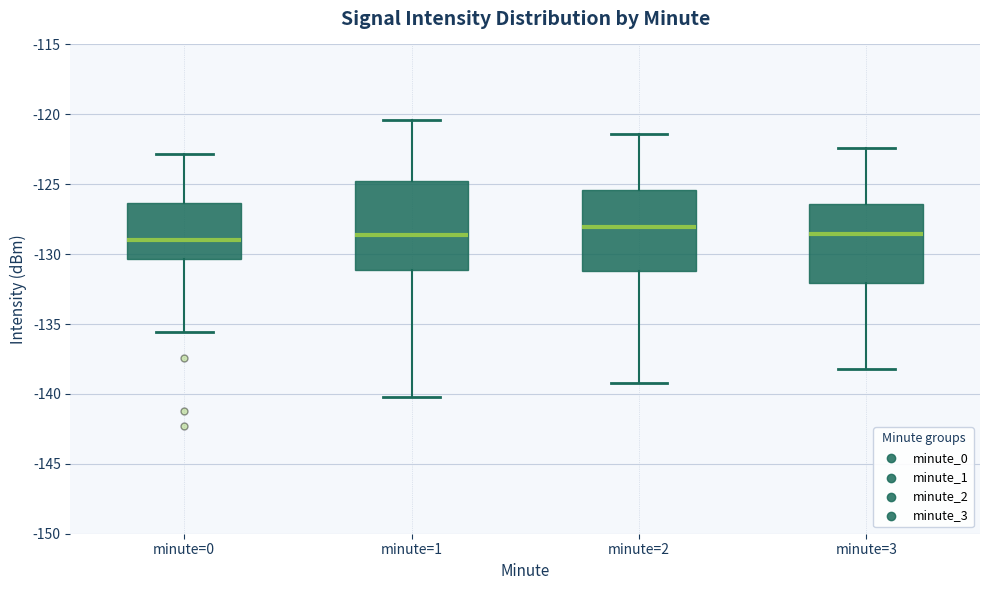

Reading left to right, transcribe this box plot: for each box, give where its median line is, the range the box spans, and where its two whiskers end, as read against the y-axis. The values are not printed on the chart, so give them approximately, as read against the axis.

minute=0: median -129.0, box -130.5 to -126.5, whiskers -135.5 to -123.0
minute=1: median -128.5, box -131.0 to -125.0, whiskers -140.0 to -120.5
minute=2: median -128.0, box -131.0 to -125.5, whiskers -139.0 to -121.5
minute=3: median -128.5, box -132.0 to -126.5, whiskers -138.0 to -122.5